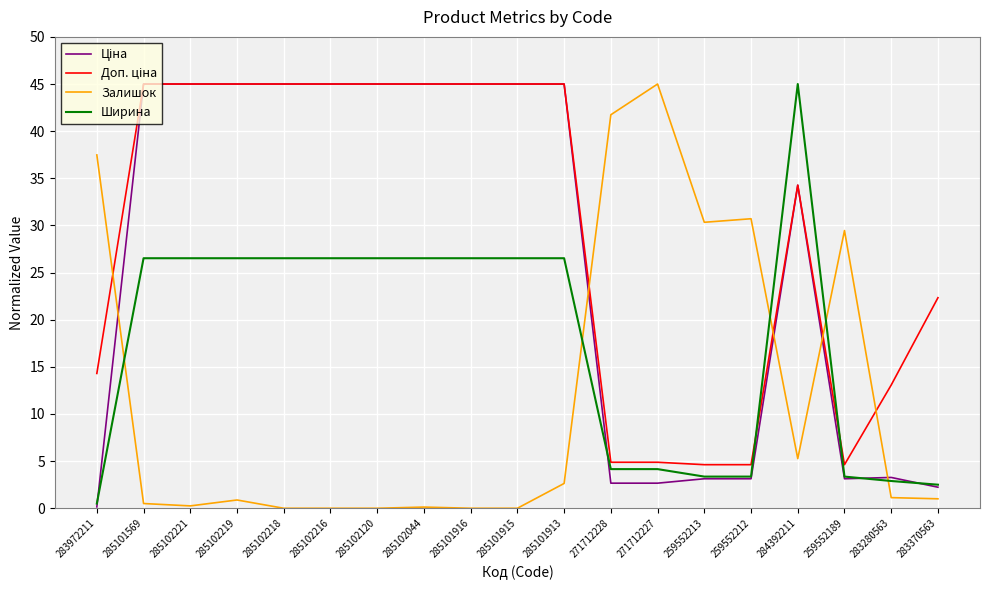

The value of Залишок at 285101916 is 0.0. True or false?

True